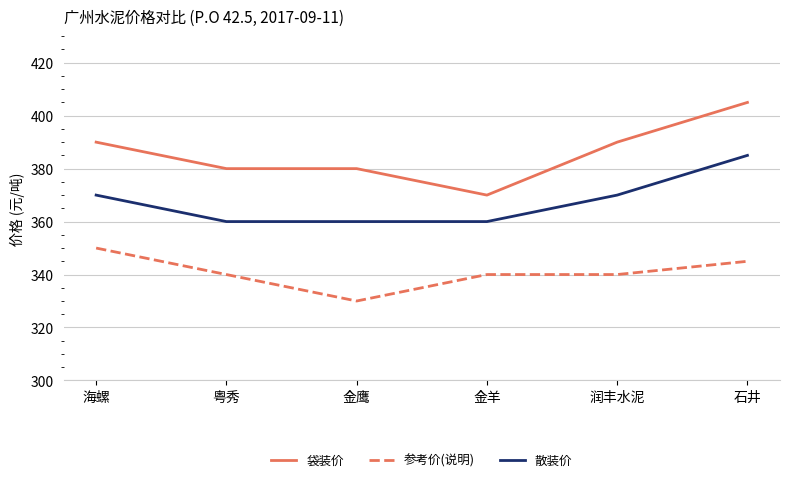

Which series has the largest range (max minus min)?

袋装价